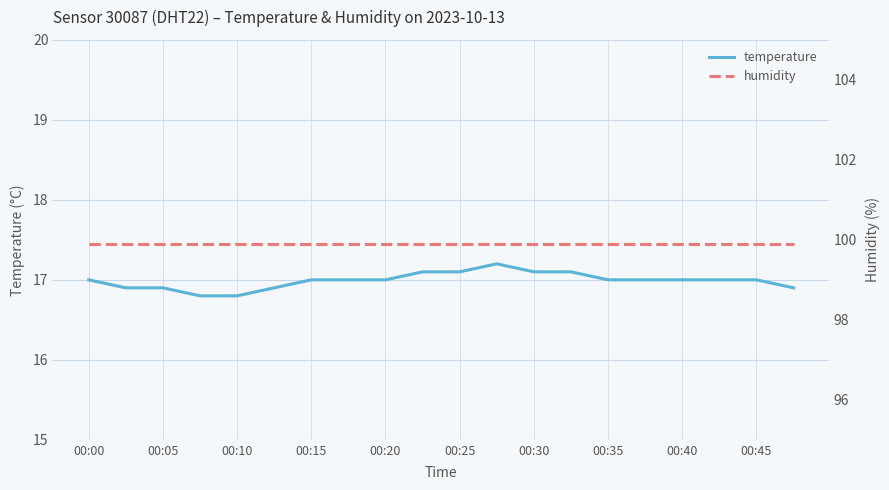

What is the highest value of the temperature series?

17.2